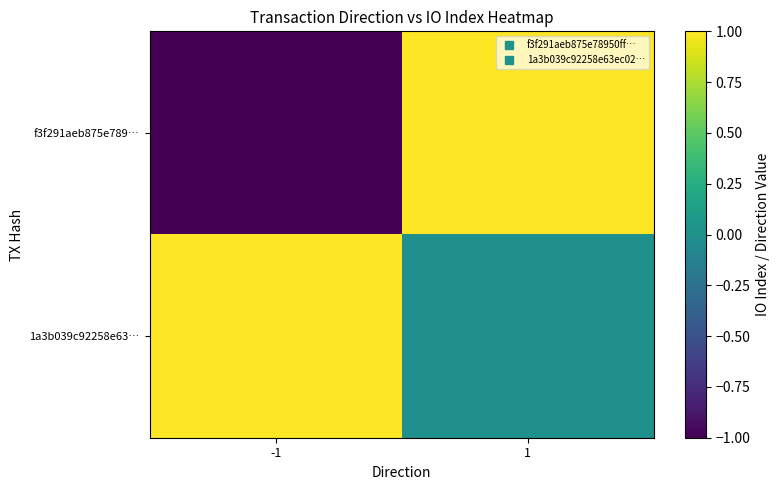

Rank the series at 1 from highest to lowest value.

f3f291aeb875e789…, 1a3b039c92258e63…